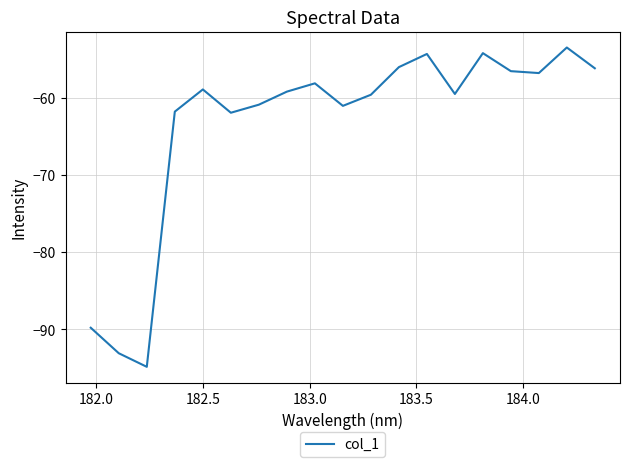

What is the maximum value shown in the chart?

-53.5